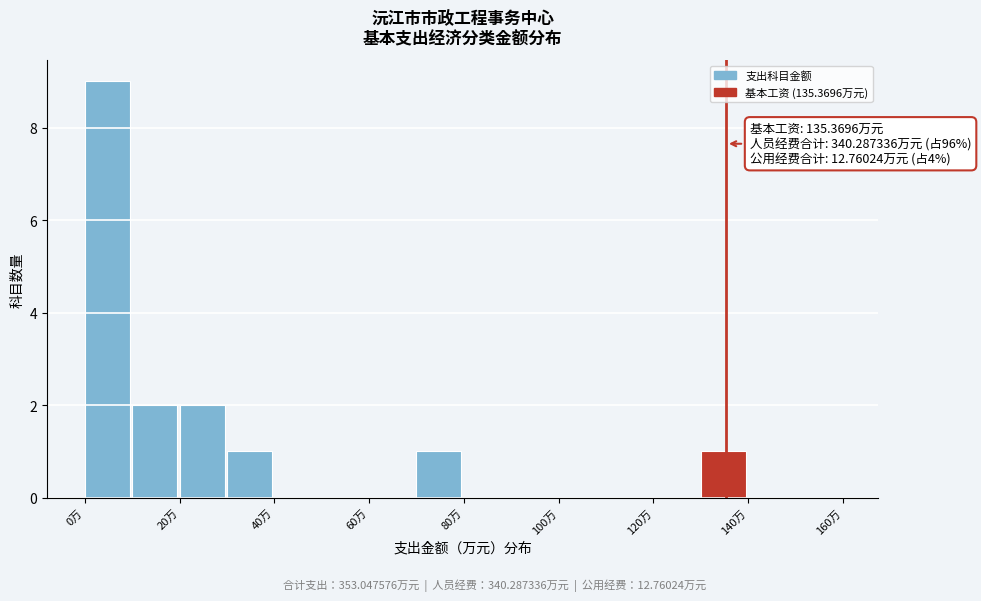

Over which range of the x-axis is the bar tallest?

0 to 10